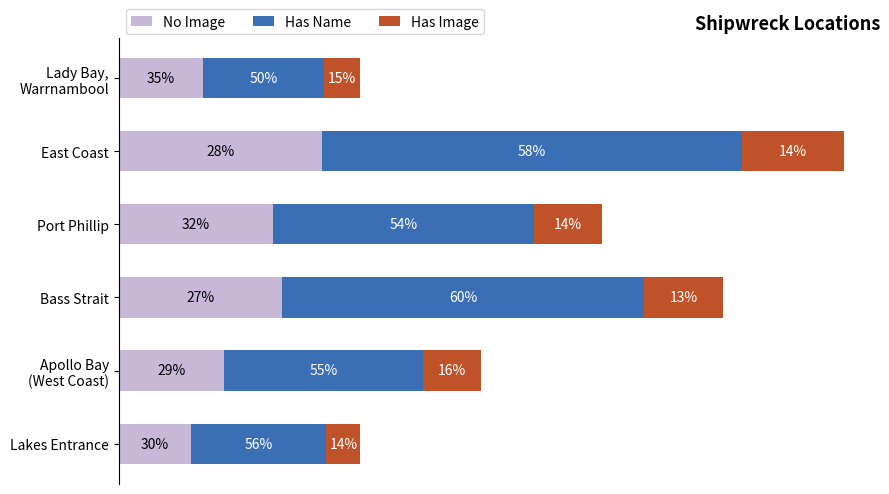

What are all the series names shown in the legend?

No Image, Has Name, Has Image